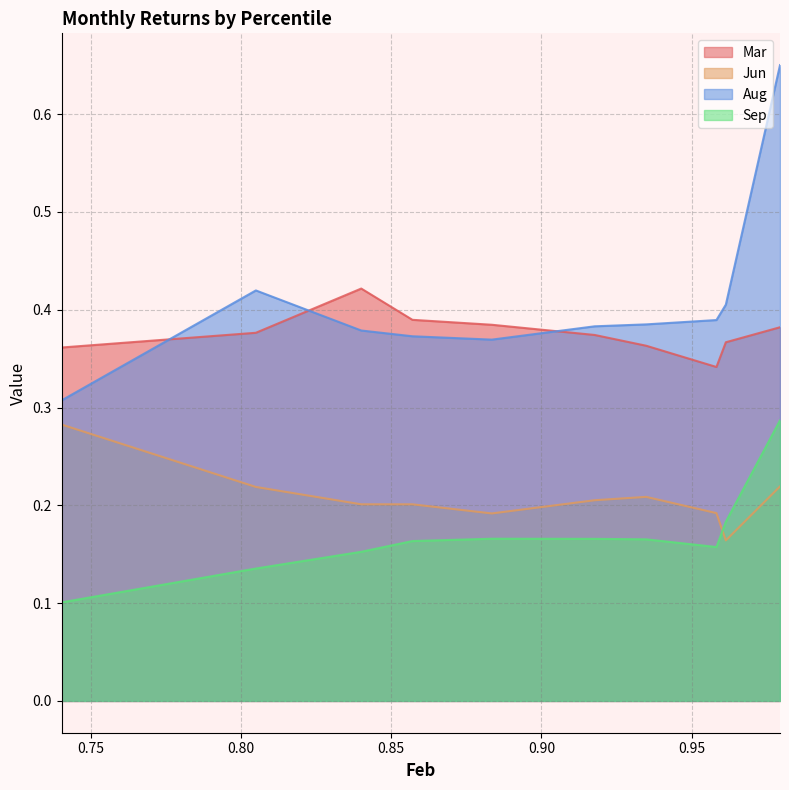

True or false: Aug has a value of 0.6 at pct65.

False